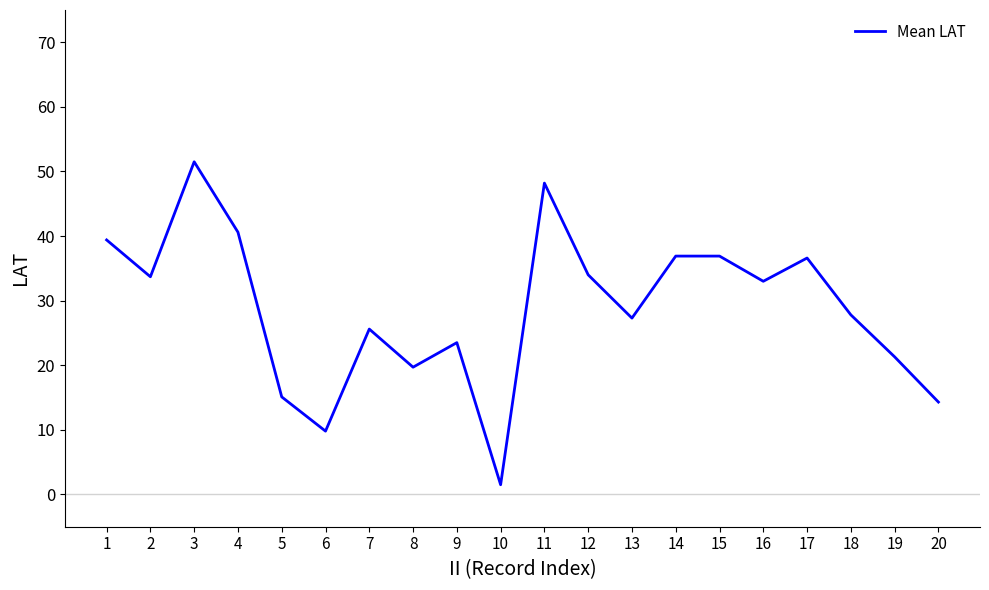

Which category has the lowest value across all series?

10